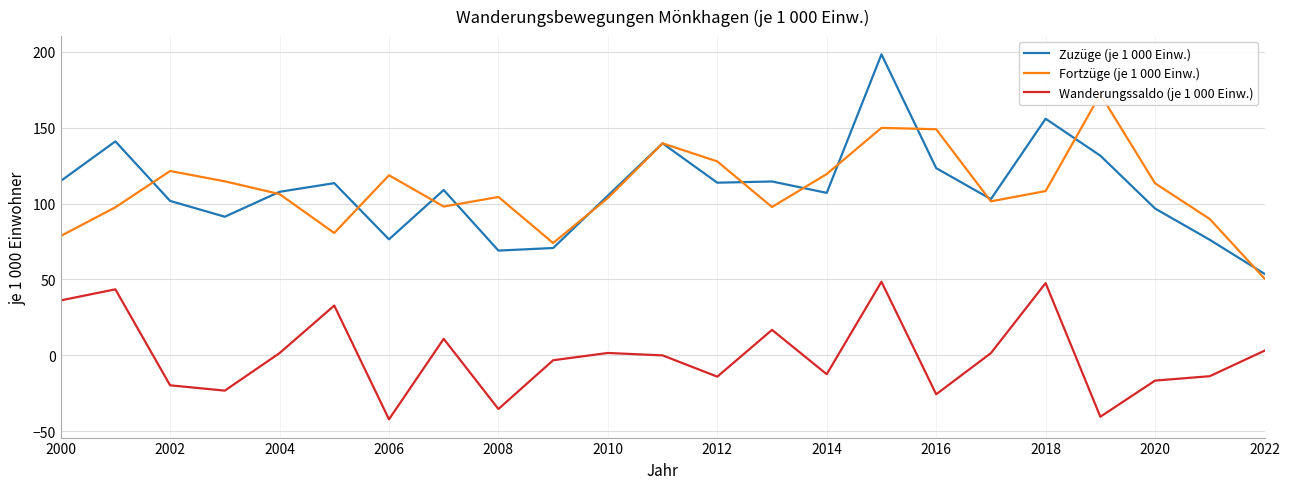

Reading left to right, what are all the values shown in this chart?

Zuzüge (je 1 000 Einw.): 114.8	140.9	101.7	91.3	107.7	113.4	76.4	108.9	69.0	70.7	105.2	139.6	113.7	114.5	107.0	198.2	123.3	102.9	155.8	131.5	96.7	76.1	53.7
Fortzüge (je 1 000 Einw.): 78.6	97.5	121.4	114.6	106.2	80.6	118.6	98.0	104.3	74.0	103.6	139.6	127.7	97.7	119.4	149.8	148.9	101.4	108.2	171.9	113.3	89.8	50.6
Wanderungssaldo (je 1 000 Einw.): 36.2	43.5	-19.7	-23.2	1.5	32.8	-42.1	10.9	-35.3	-3.2	1.6	0.0	-14.0	16.8	-12.4	48.5	-25.6	1.5	47.6	-40.4	-16.6	-13.7	3.1